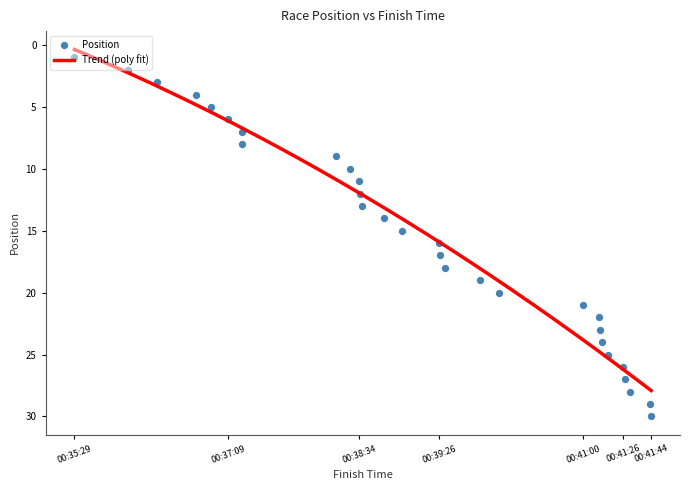

What is the change in value from 00:37:18 to 00:39:53?

+12